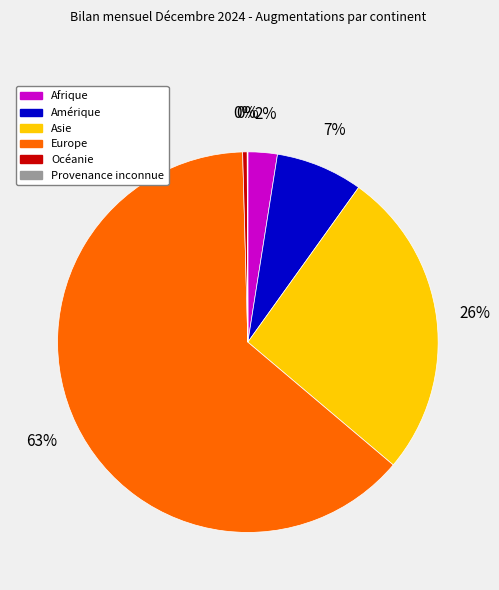

True or false: Asie accounts for 26% of the total.

True